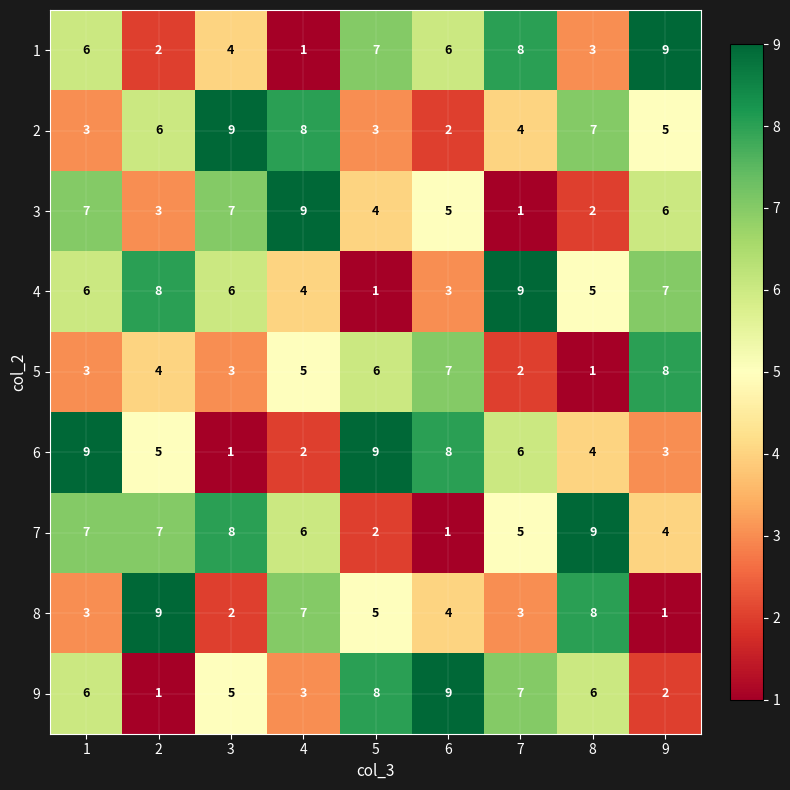

At 7, list the series in order from largest to smallest.

4, 1, 9, 6, 7, 2, 8, 5, 3